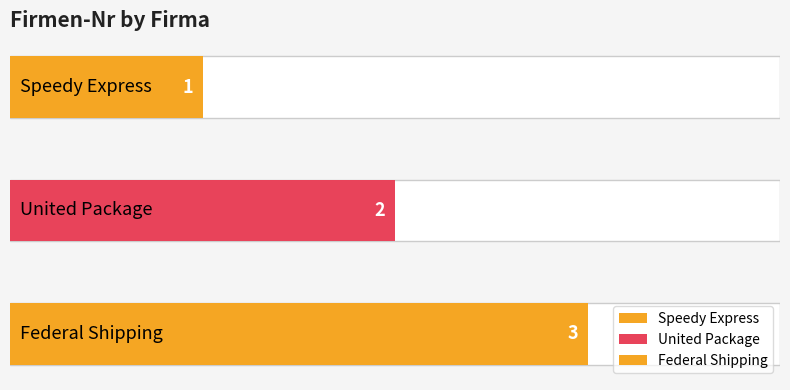

Between United Package and Speedy Express, which is larger?

United Package